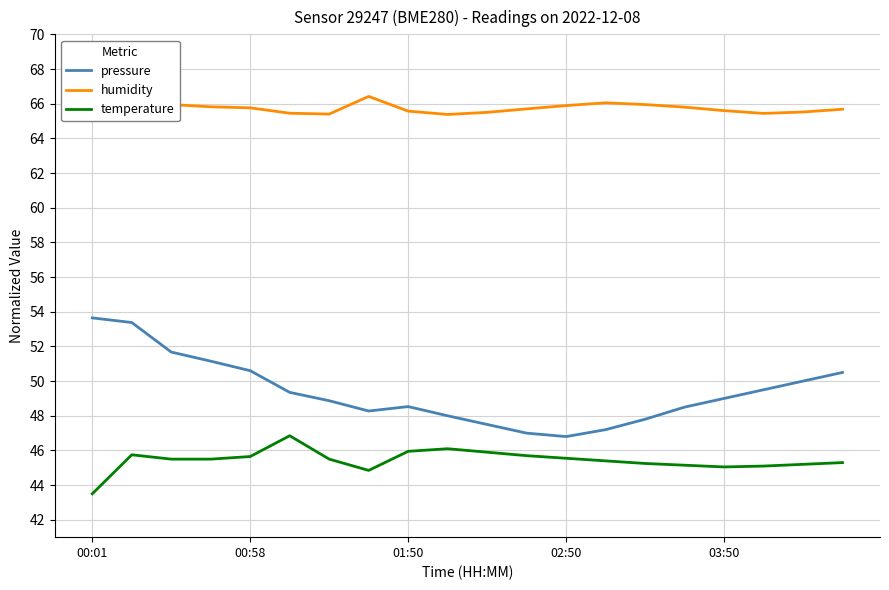

True or false: temperature has more than 1 points higher than both neighbors.

True